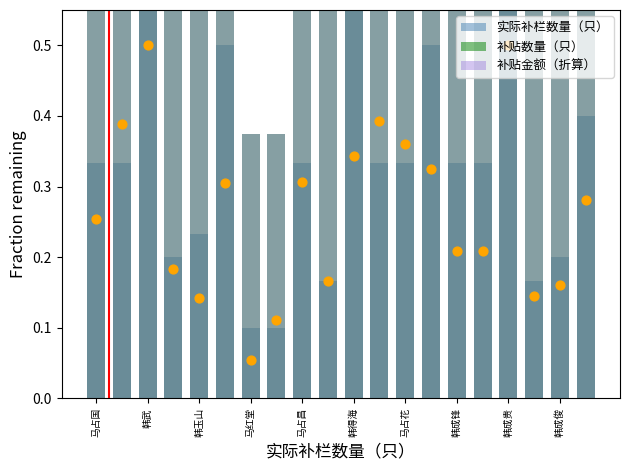

At how many categories does at least one series exceed 0?

20